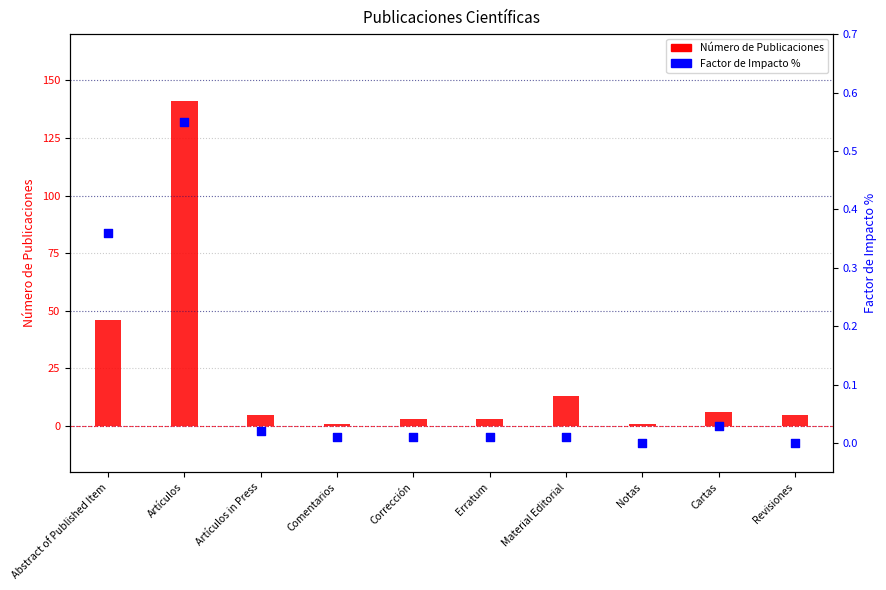

Which series has the largest total across all categories?

Número de Publicaciones